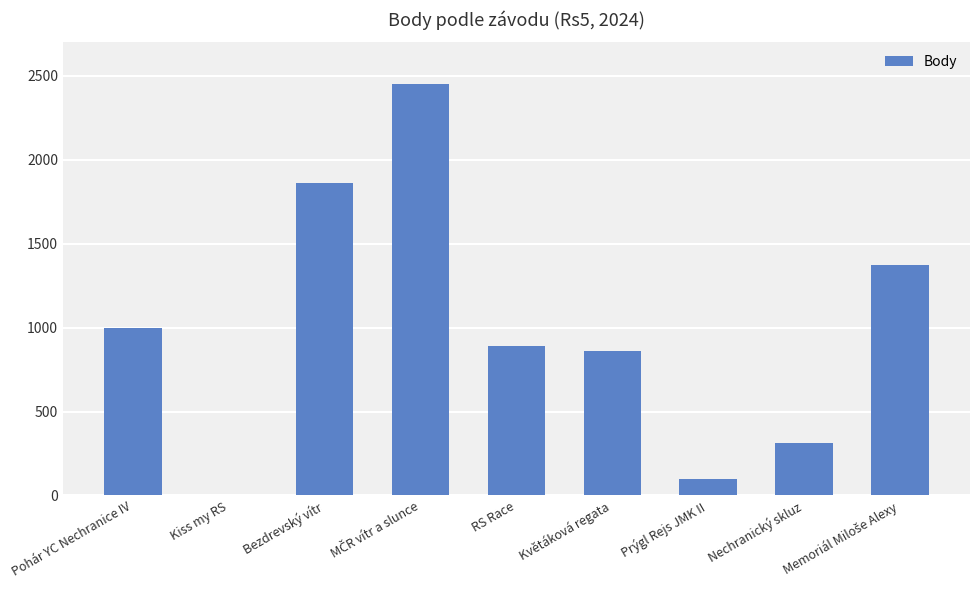

What is the difference between the values at Květáková regata and Bezdrevský vítr?

998